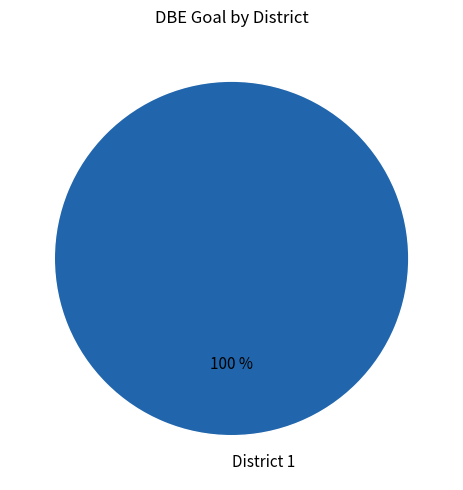

Rank the categories by value from lowest to highest.

District 1